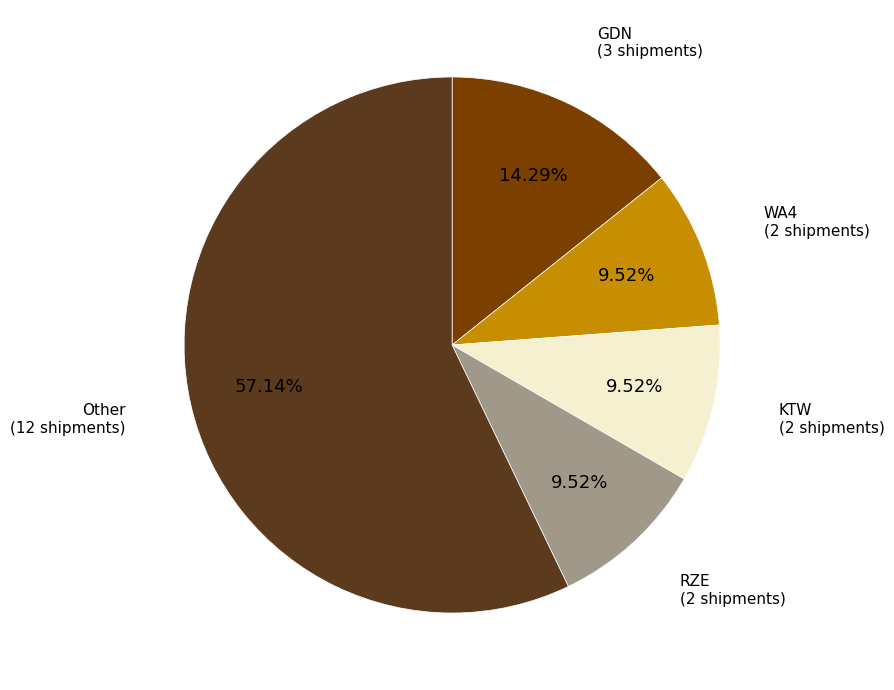

How much of the chart is everything except RZE?

90.5%